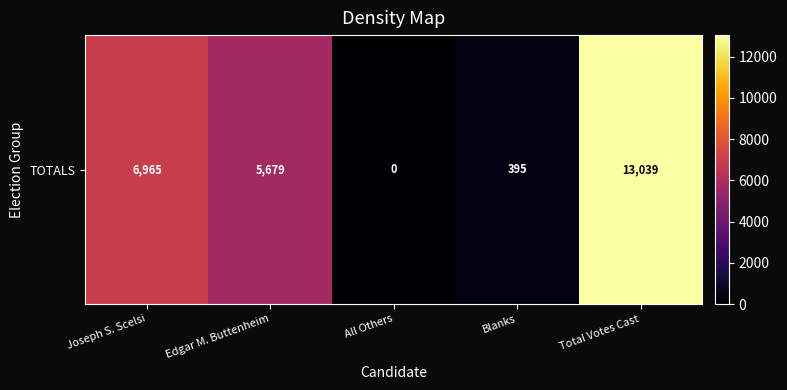

Reading right to left, transcribe all the data shown in this chart.

Total Votes Cast=13039	Blanks=395	All Others=0	Edgar M. Buttenheim=5679	Joseph S. Scelsi=6965